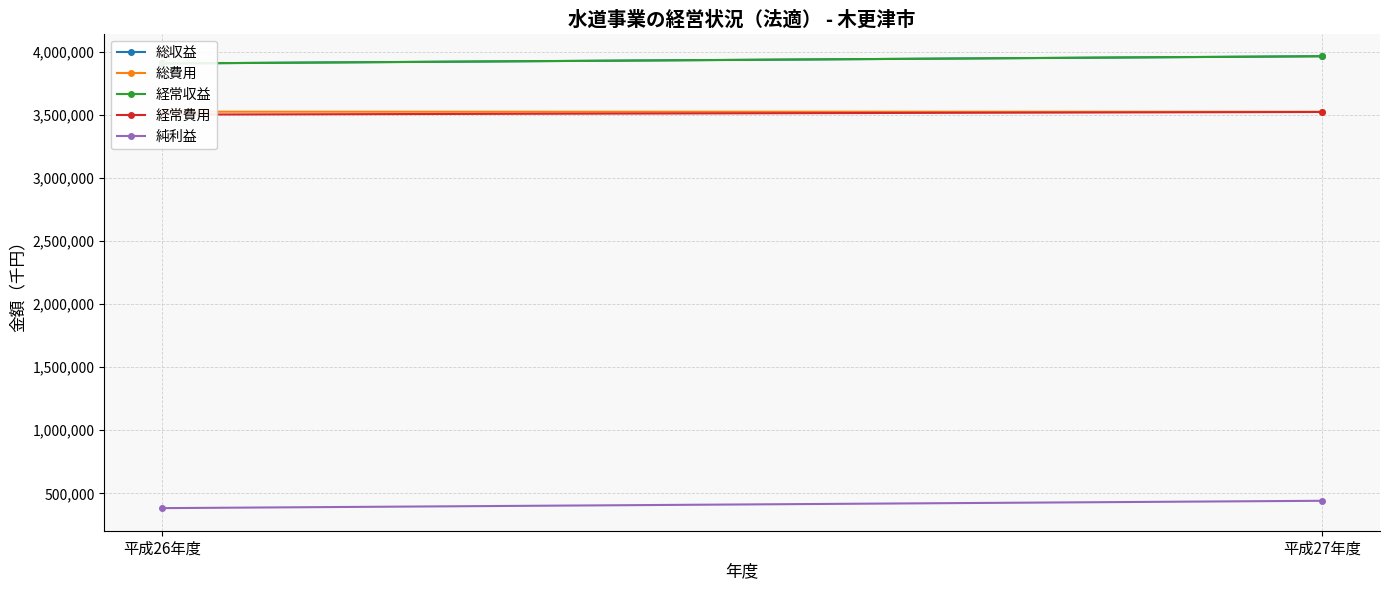

At how many categories does at least one series exceed 2121255?

2